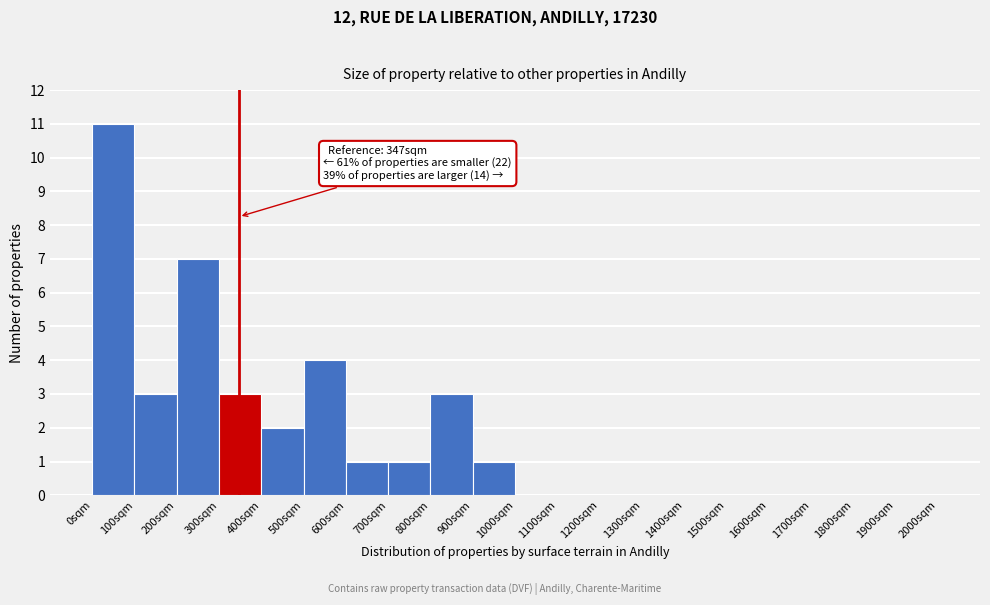

Over which range of the x-axis is the bar tallest?

0 to 100